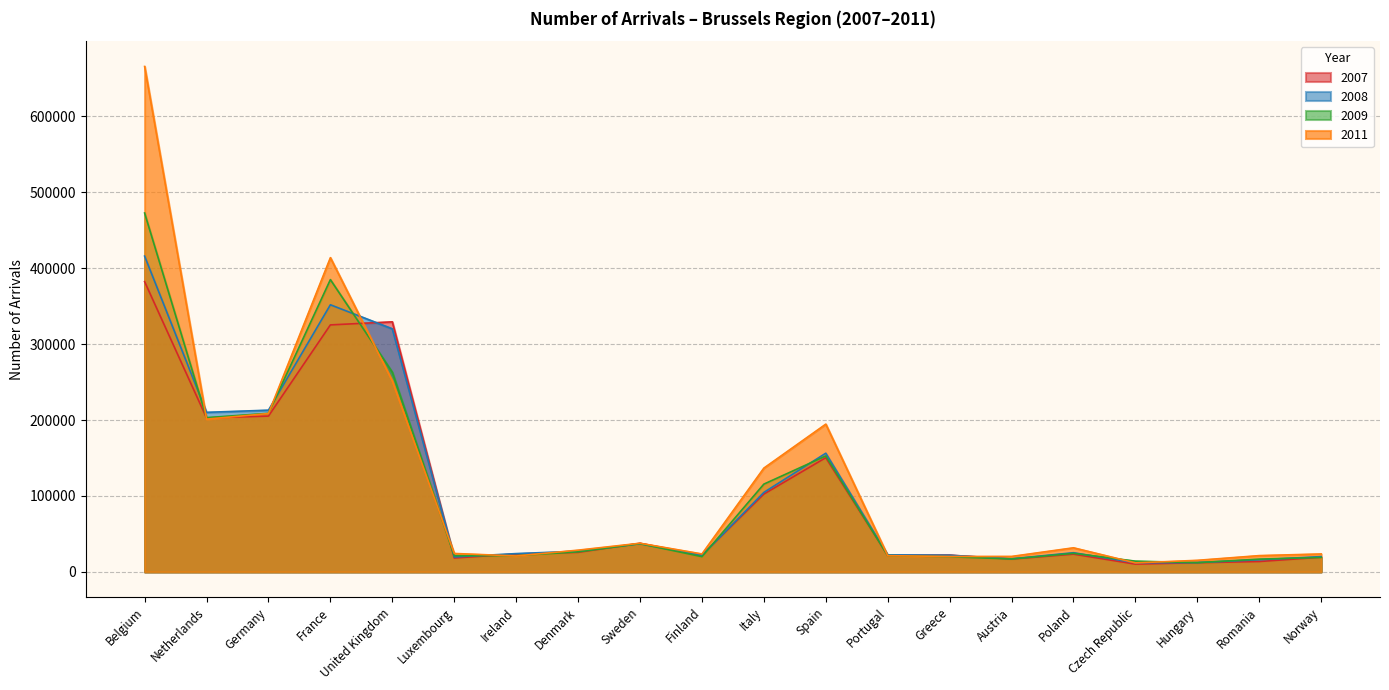

What is the label of the 7th point from the right?

Greece